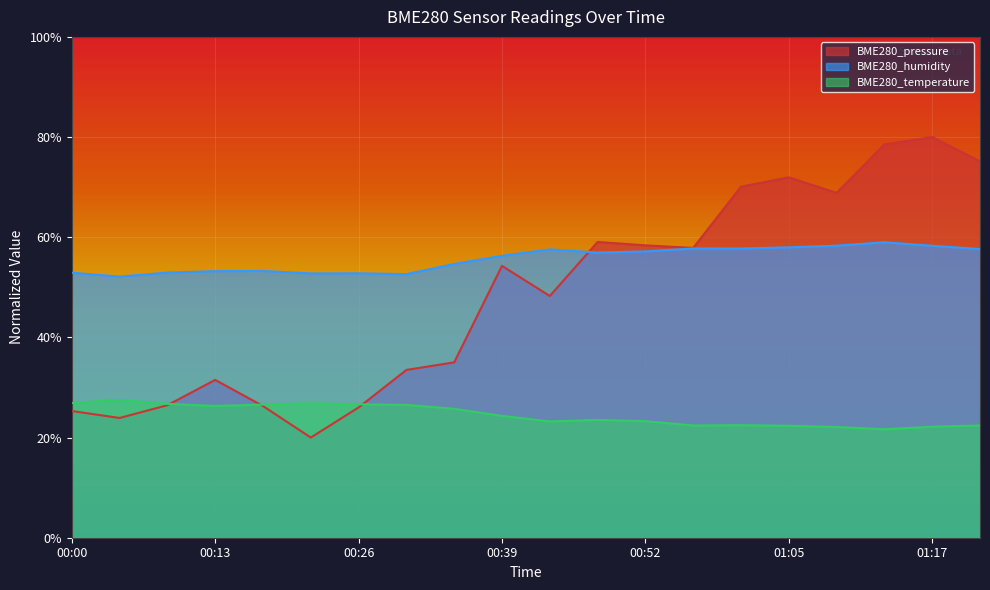

How many times do BME280_humidity and BME280_pressure cross each other?

1